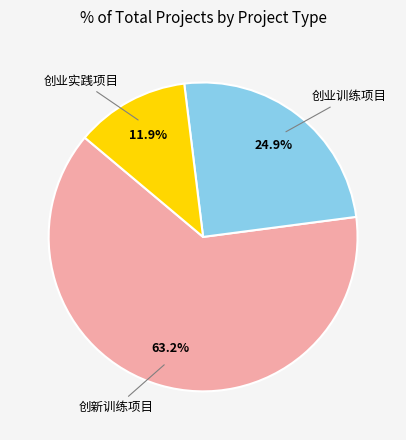

How many segments does this pie chart have?

3